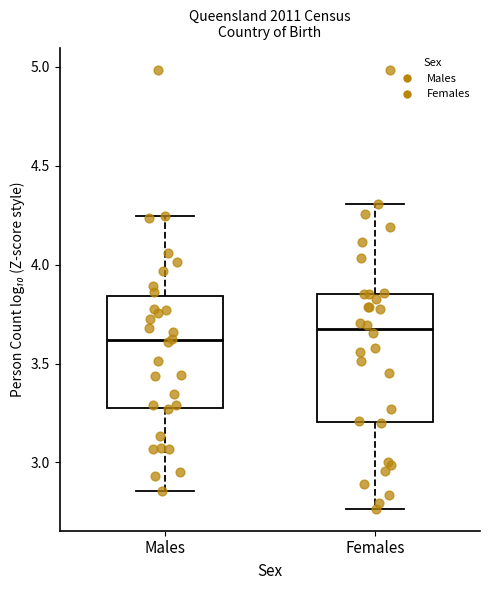

Where does the upper whisker of the box for Males end on the y-axis? The values are not printed on the chart, so give them approximately, as read against the axis.

4.25